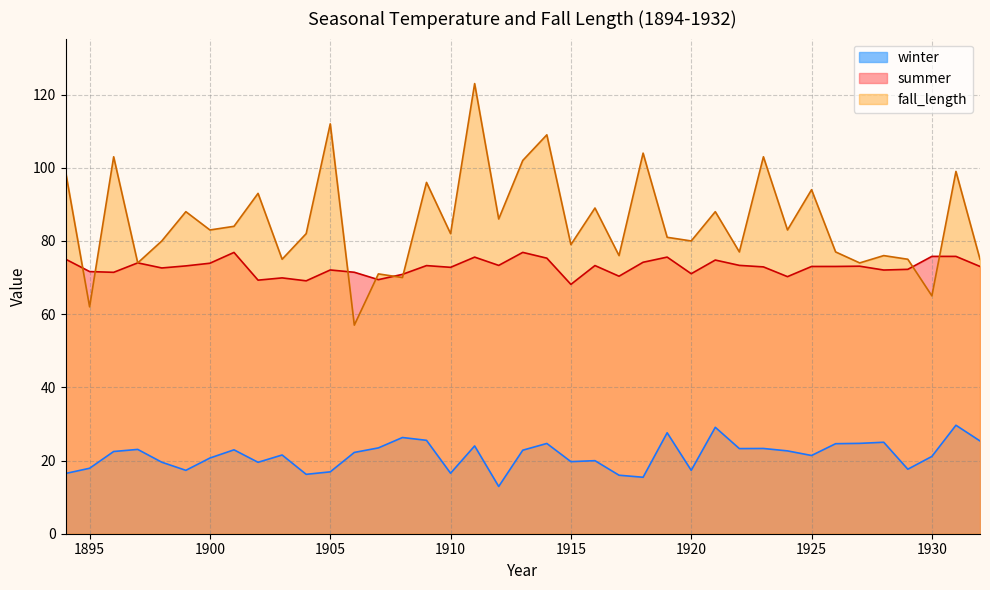

How many data points in summer are less than 73?

18